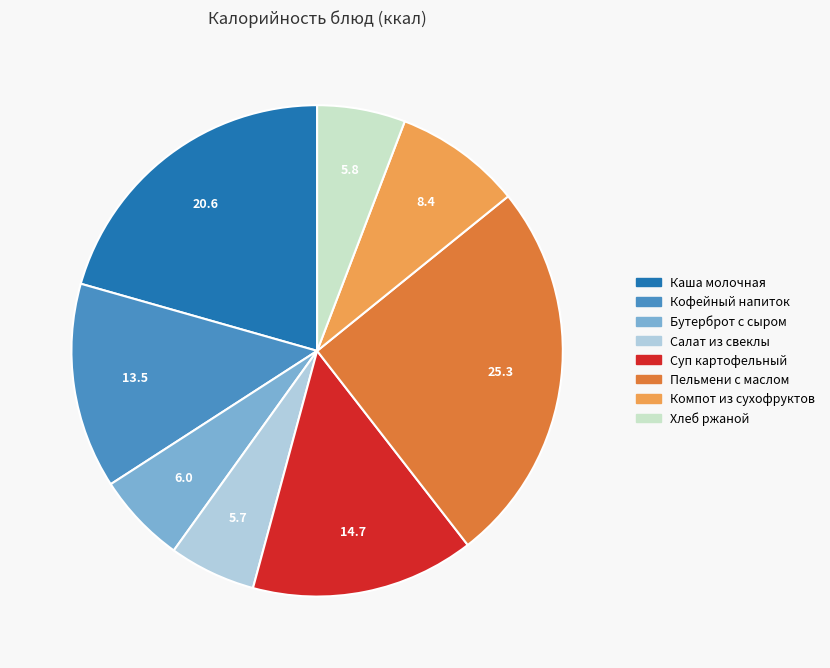

Is it true that Кофейный напиток is 14% of the pie?

True